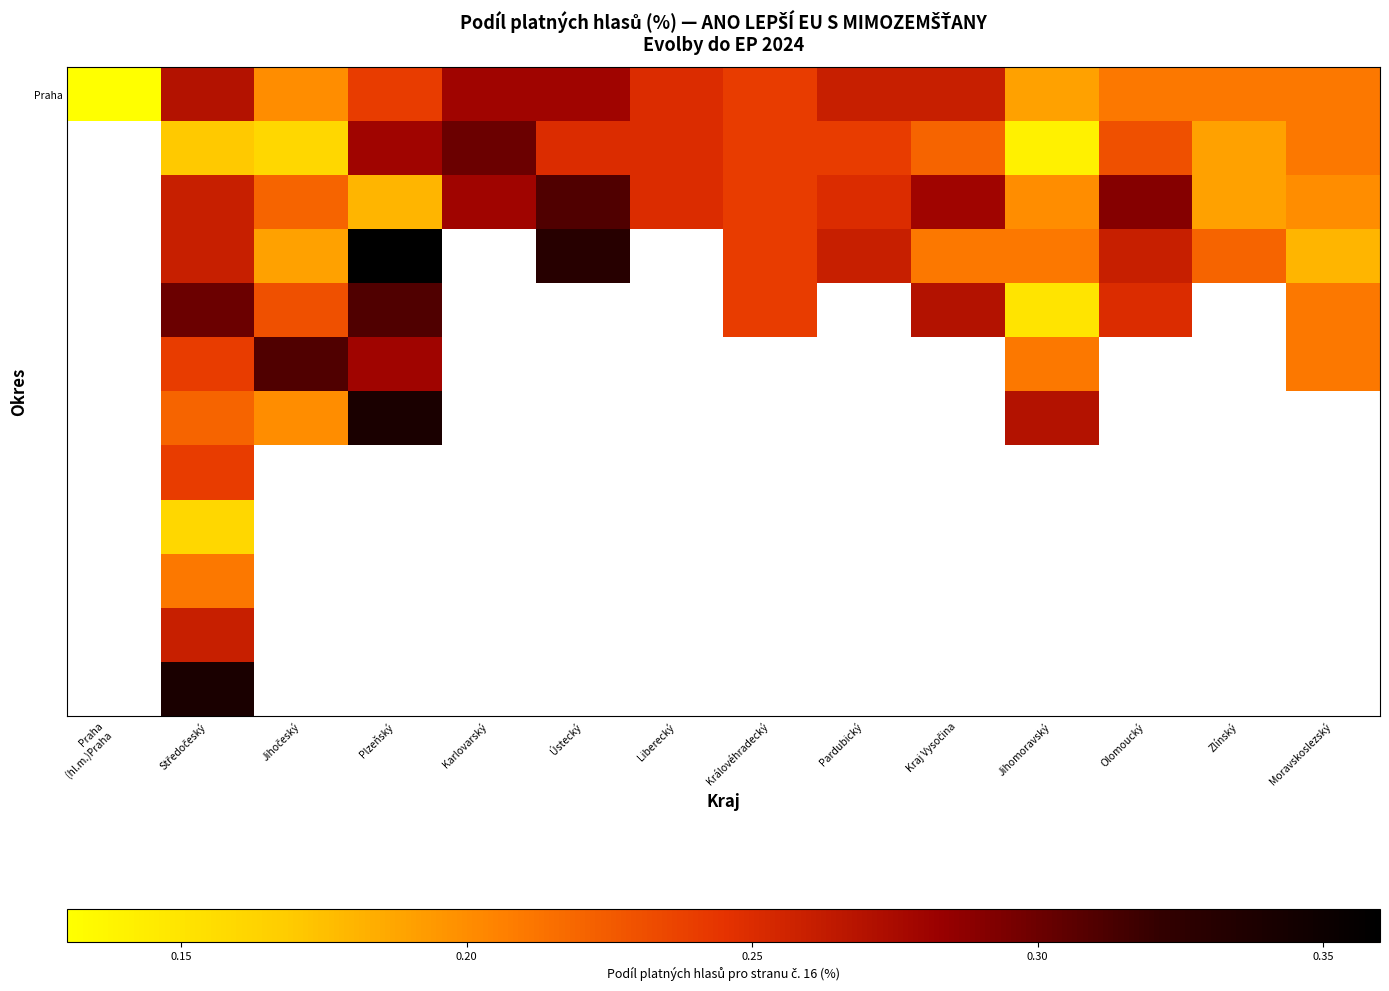

How many series are shown in this chart?

12